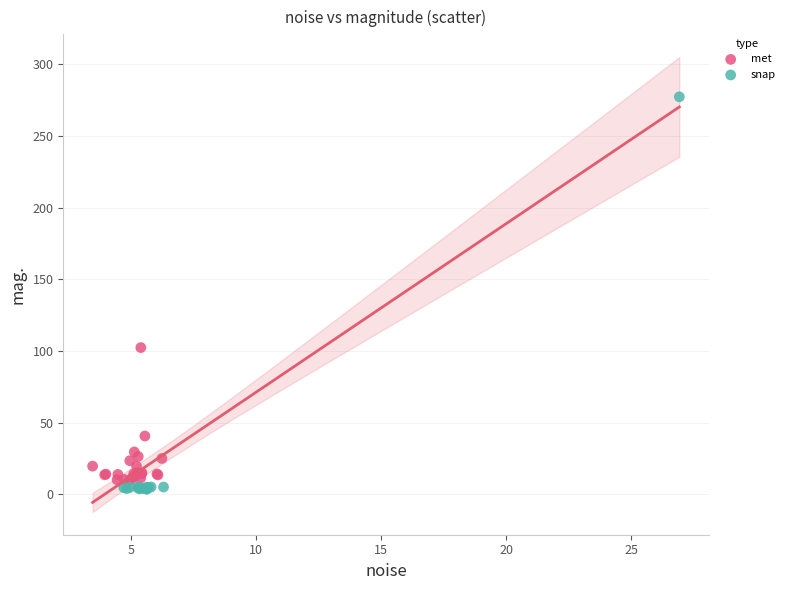

Which series has the widest spread of Y values?

snap